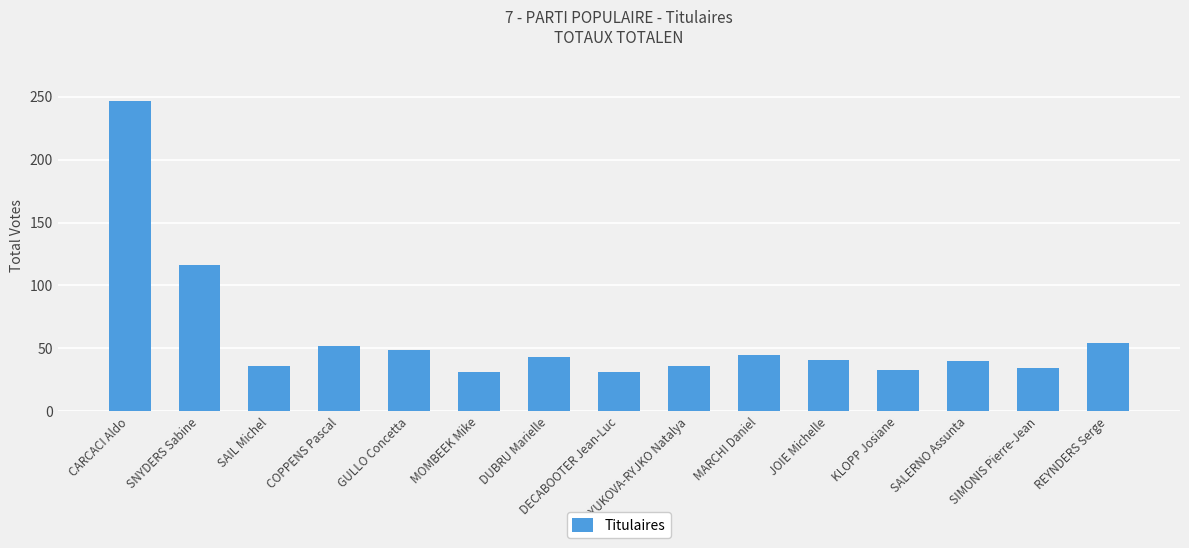

How many categories are shown in the chart?

15